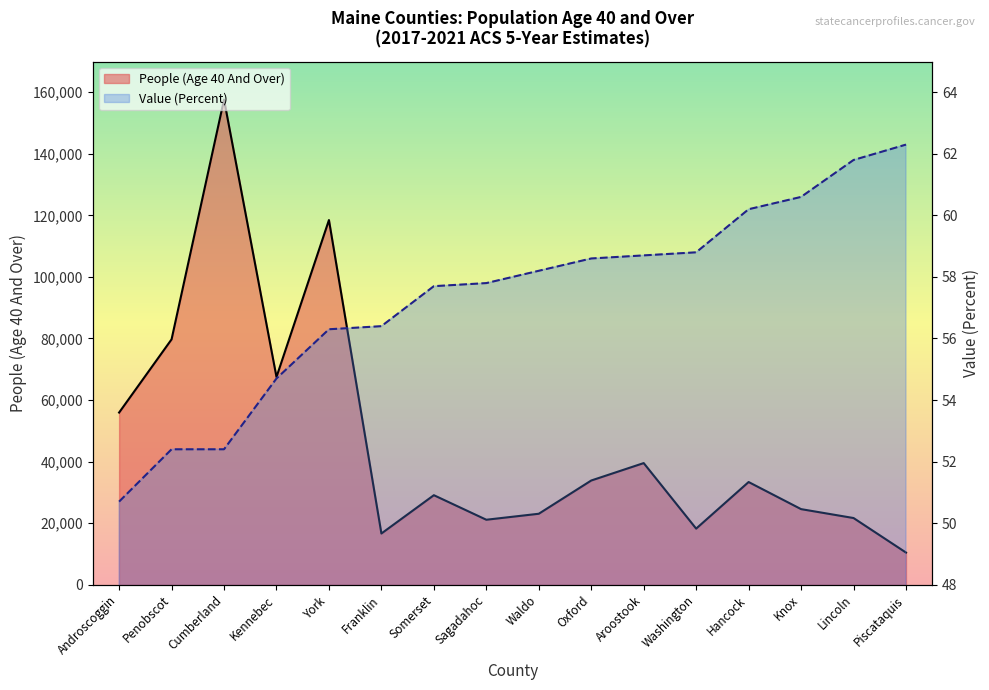

What position from the left is Franklin?

6